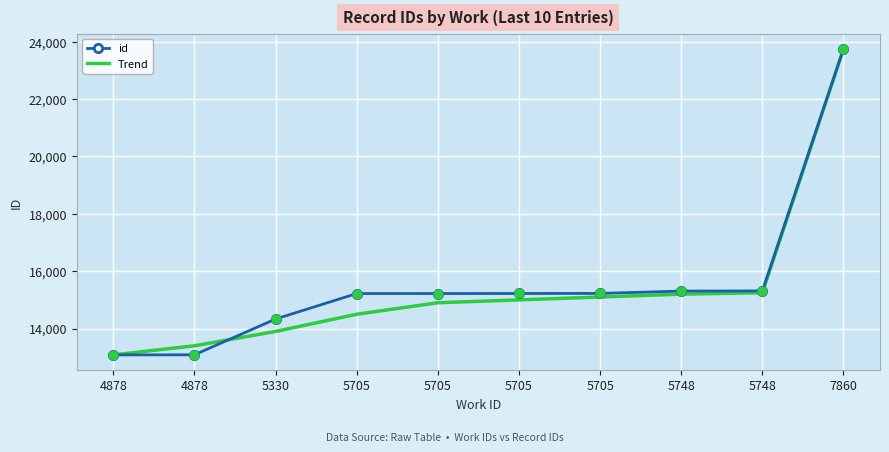

At which category is the sum across all series the highest?

7860